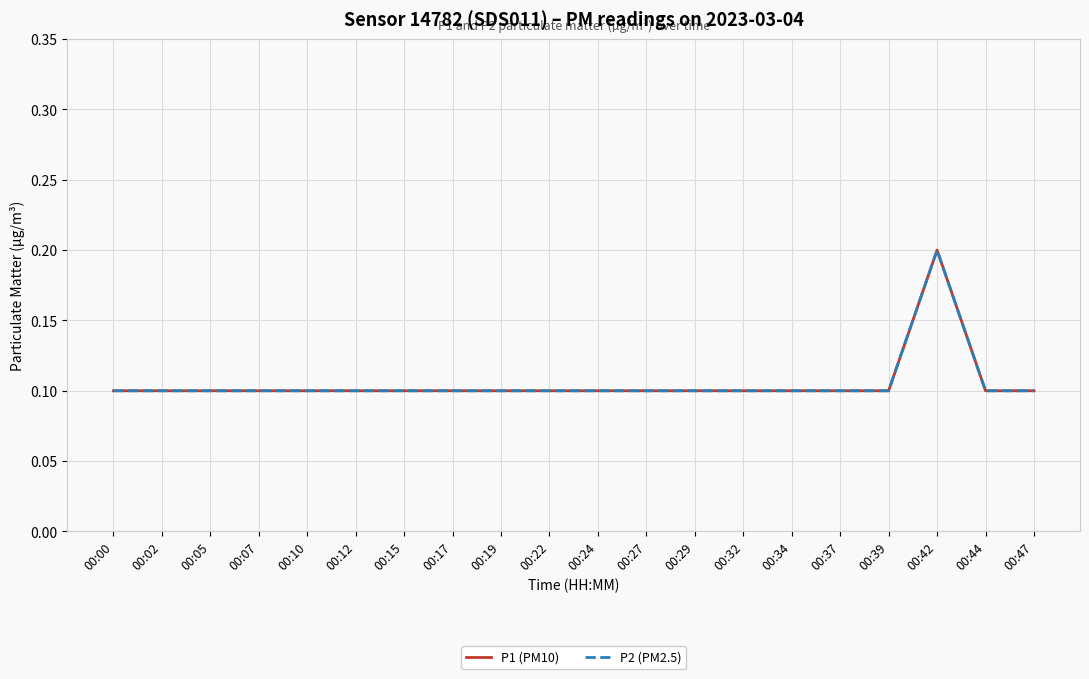

Does the chart display data point markers on the line(s)?

No